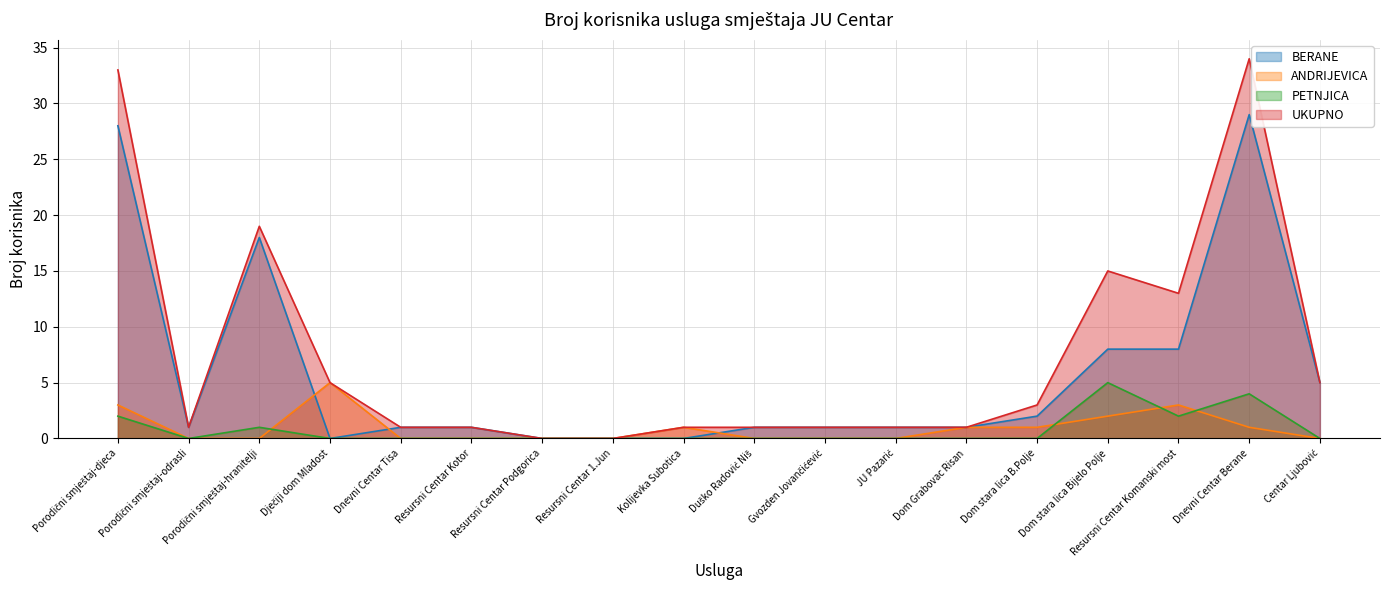

Count the number of categories in the chart.

18